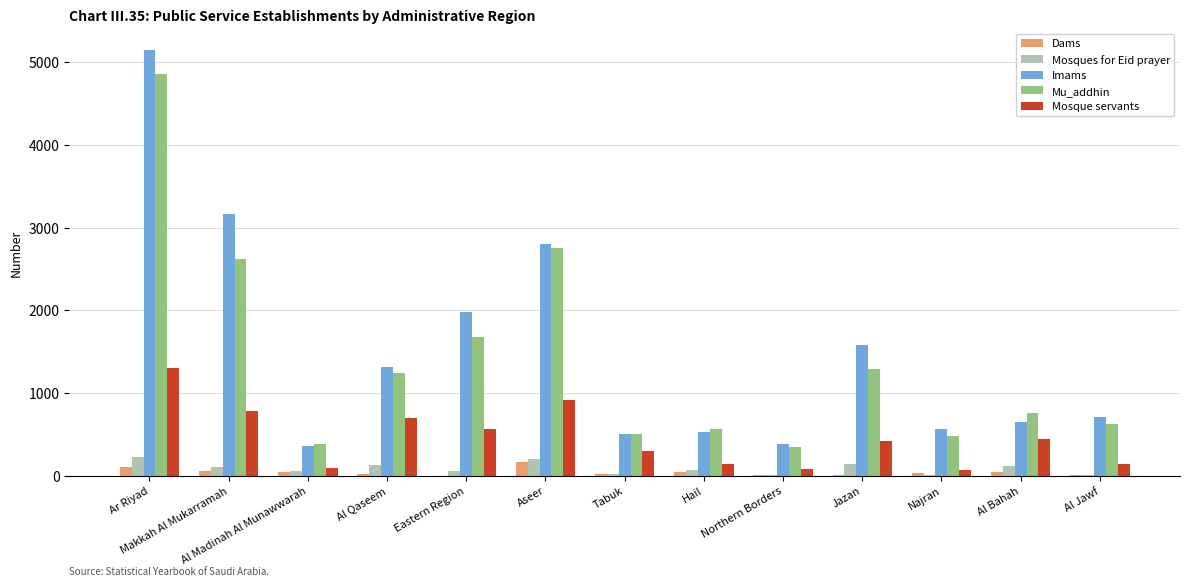

Is the value of Mu_addhin at Al Qaseem greater than the value of Imams at Jazan?

No